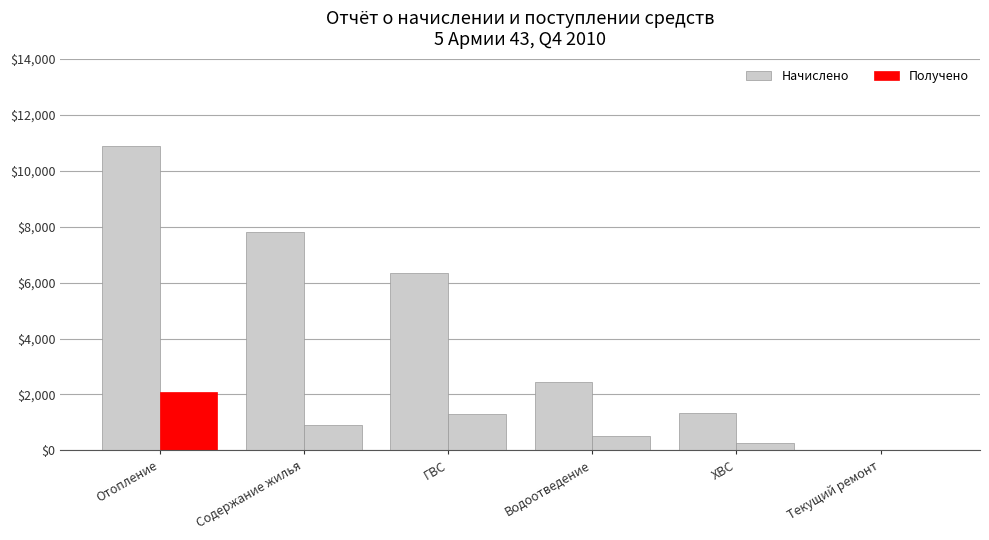

Count the number of data series in this chart.

2